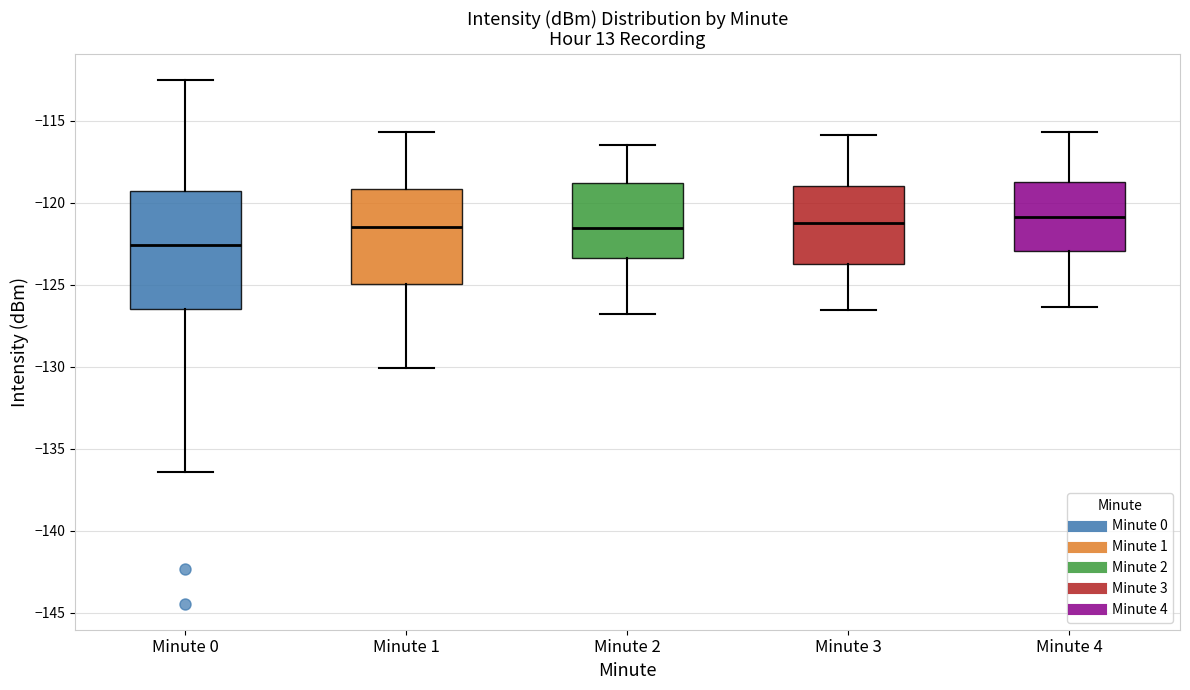

Reading left to right, read every box against the y-axis: the position of its median line, the range the box covers, and the ends of its whiskers. The values are not printed on the chart, so give them approximately, as read against the axis.

Minute 0: median -122.5, box -126.5 to -119.5, whiskers -136.5 to -112.5
Minute 1: median -121.5, box -125.0 to -119.0, whiskers -130.0 to -115.5
Minute 2: median -121.5, box -123.5 to -119.0, whiskers -127.0 to -116.5
Minute 3: median -121.0, box -123.5 to -119.0, whiskers -126.5 to -116.0
Minute 4: median -121.0, box -123.0 to -119.0, whiskers -126.5 to -115.5